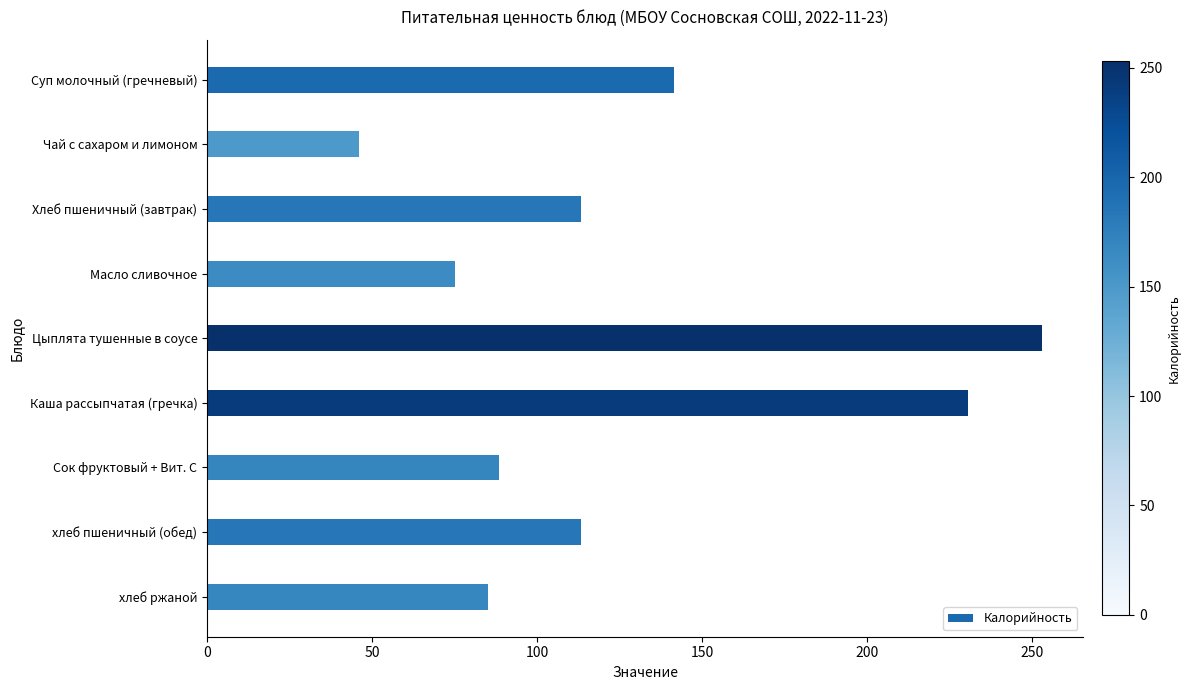

Approximately how many times larger is the value at Каша рассыпчатая (гречка) compared to Суп молочный (гречневый)?

1.6